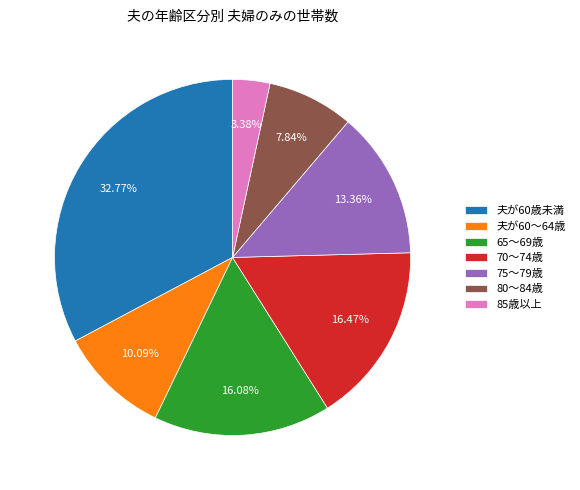

To the nearest percent, what percentage of the pie is 夫が60歳未満?

33%